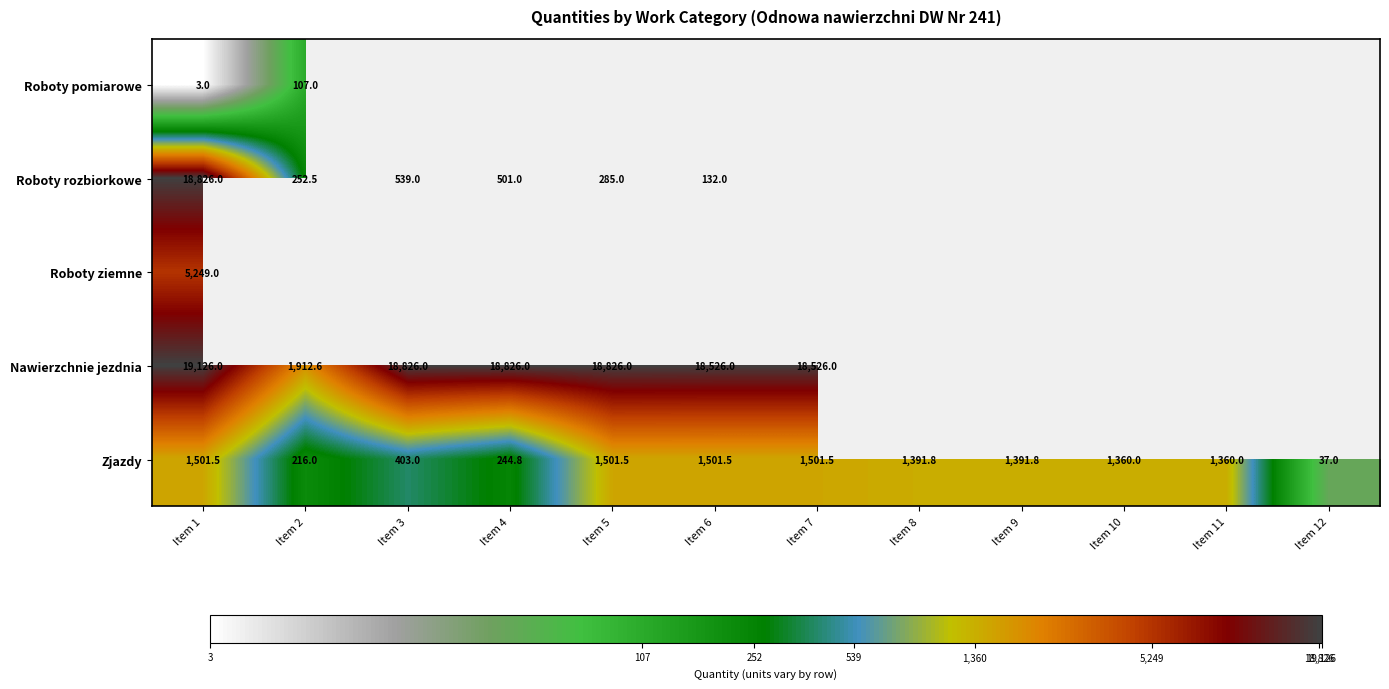

Which label corresponds to the largest value in the chart?

Item 1